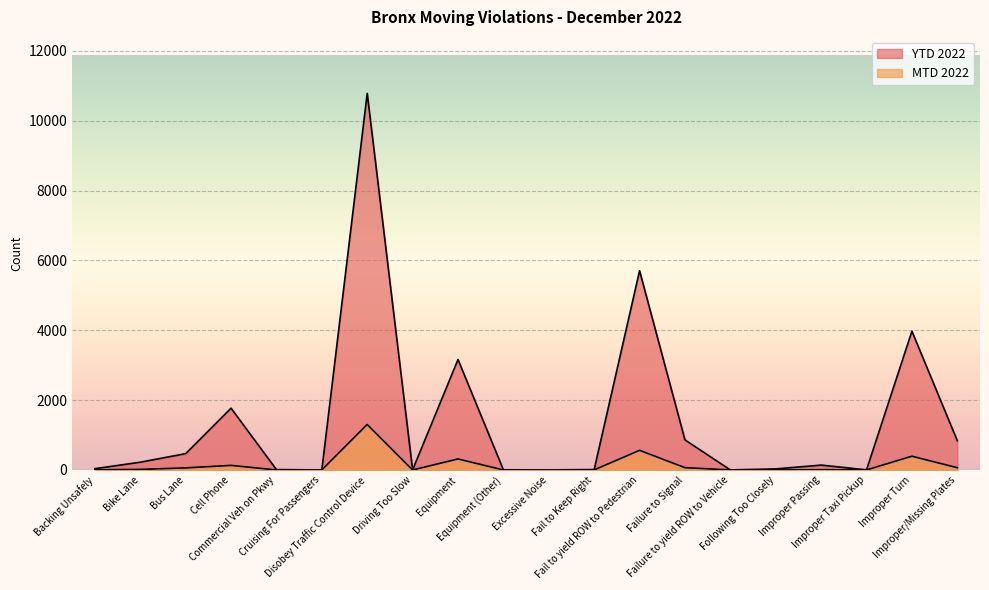

Is the value of MTD 2022 at Excessive Noise greater than the value of YTD 2022 at Bus Lane?

No